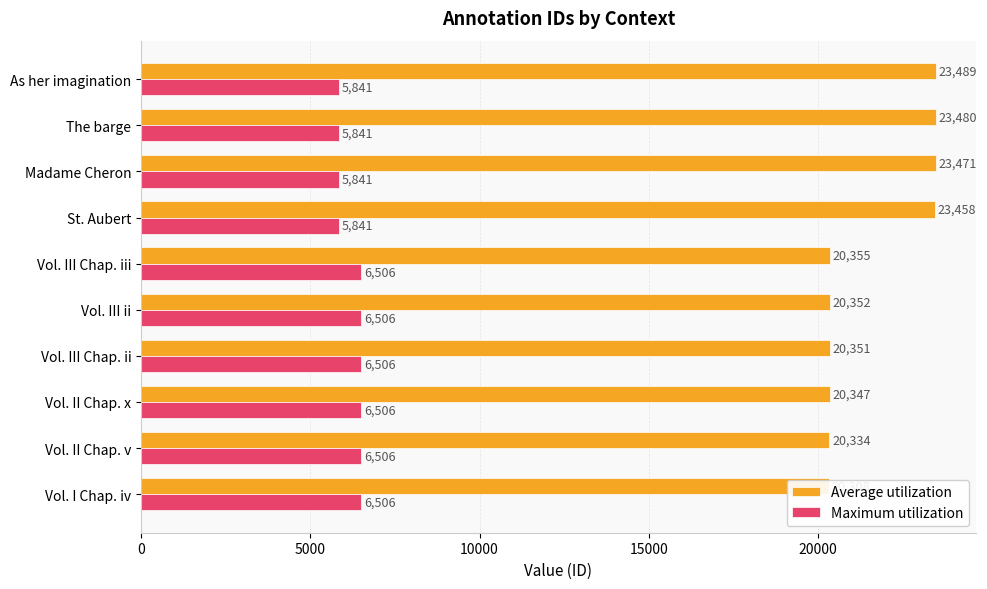

What is the minimum value for Average utilization?

20308